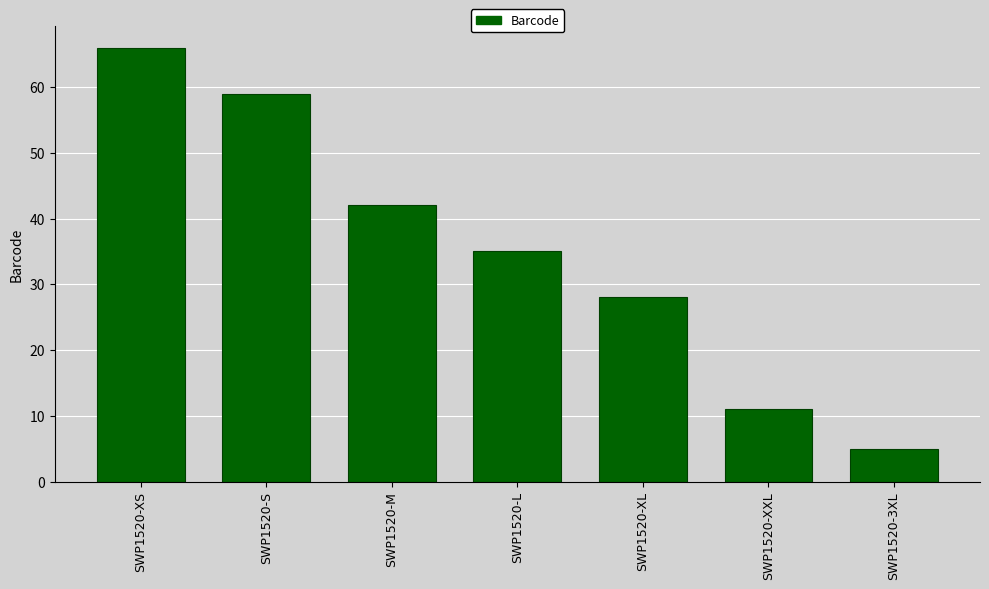

Is it true that the value at SWP1520-L is 18?

False